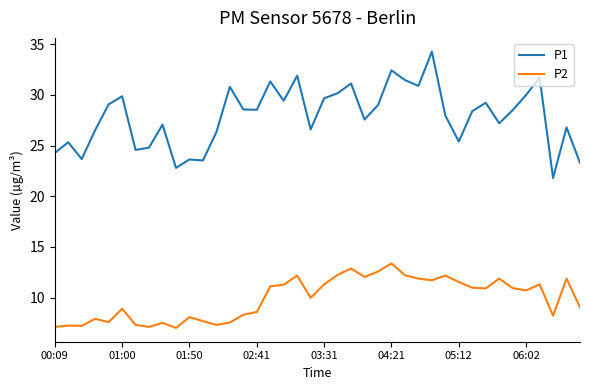

True or false: P2 and P1 intersect in this chart.

False